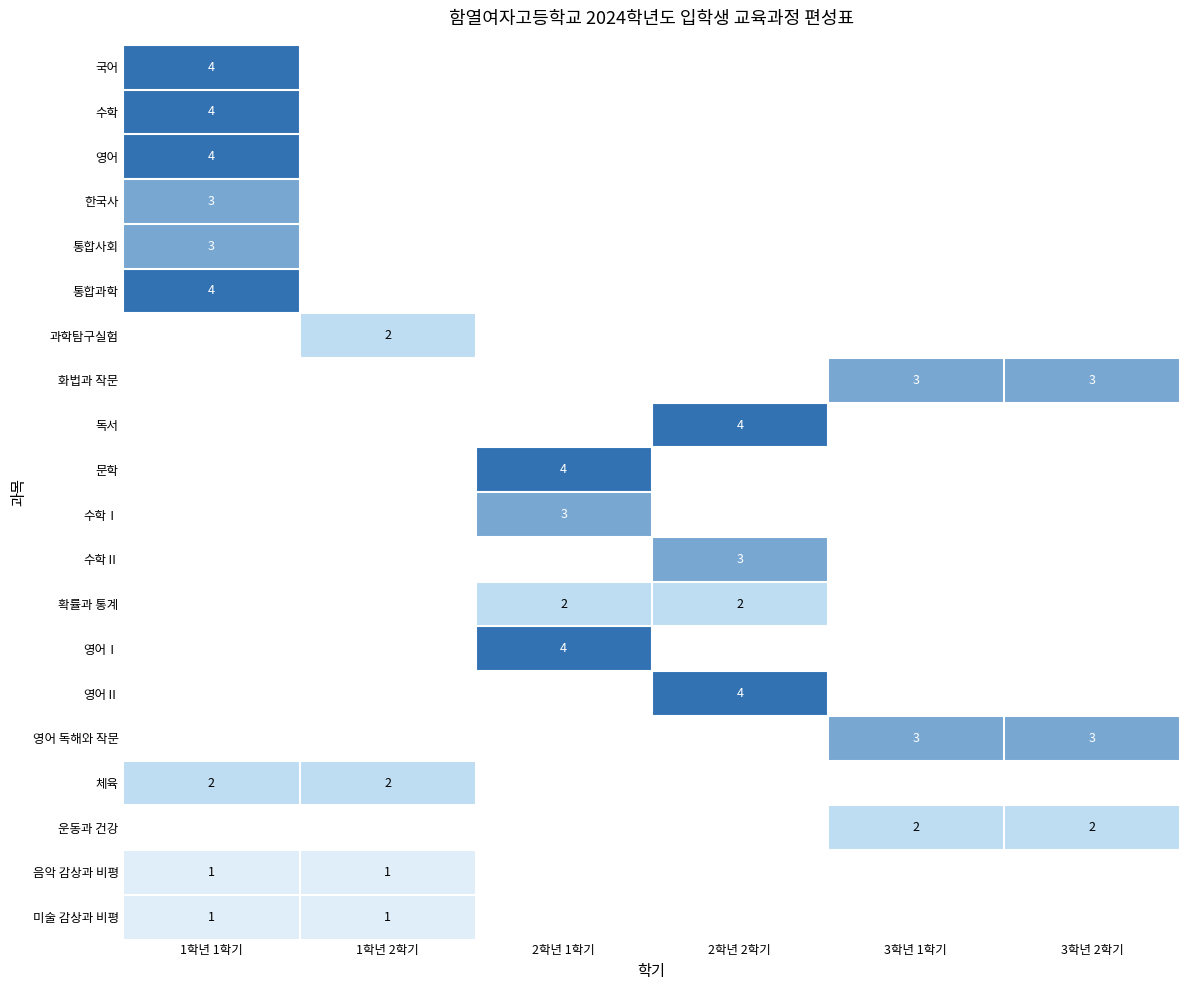

What is the maximum value shown in the chart?

4